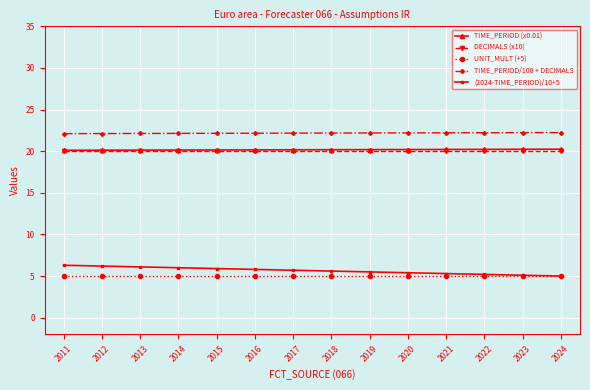

How many categories are shown in the chart?

14